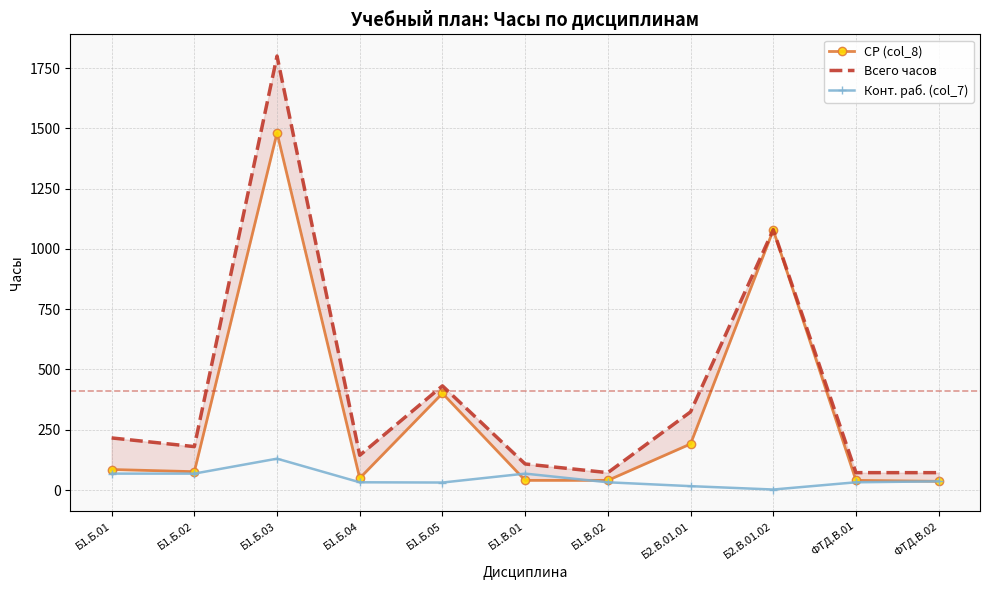

Is it true that СР (col_8) equals 1078 at Б2.В.01.02?

True